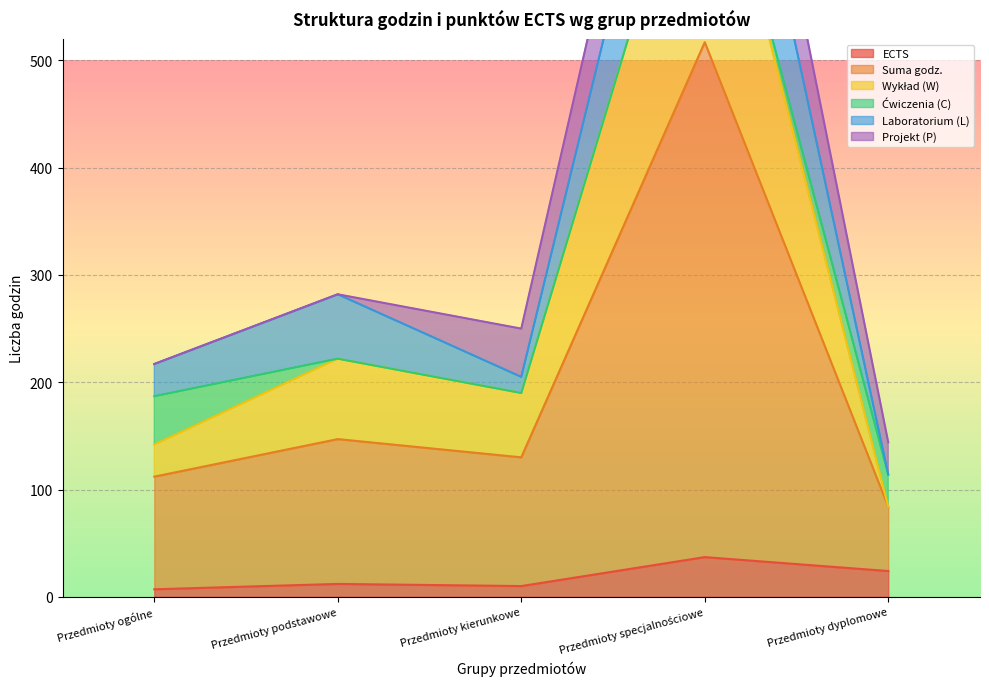

What is the maximum value for ECTS?

37